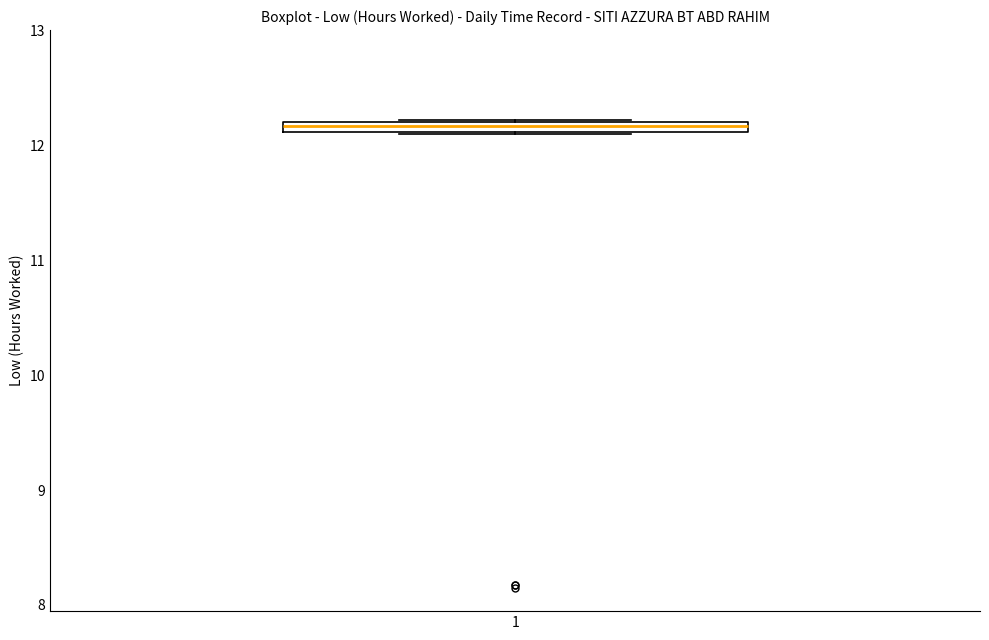

Where is the lower edge of the box at x = 1 on the y-axis? The values are not printed on the chart, so give them approximately, as read against the axis.

12.1